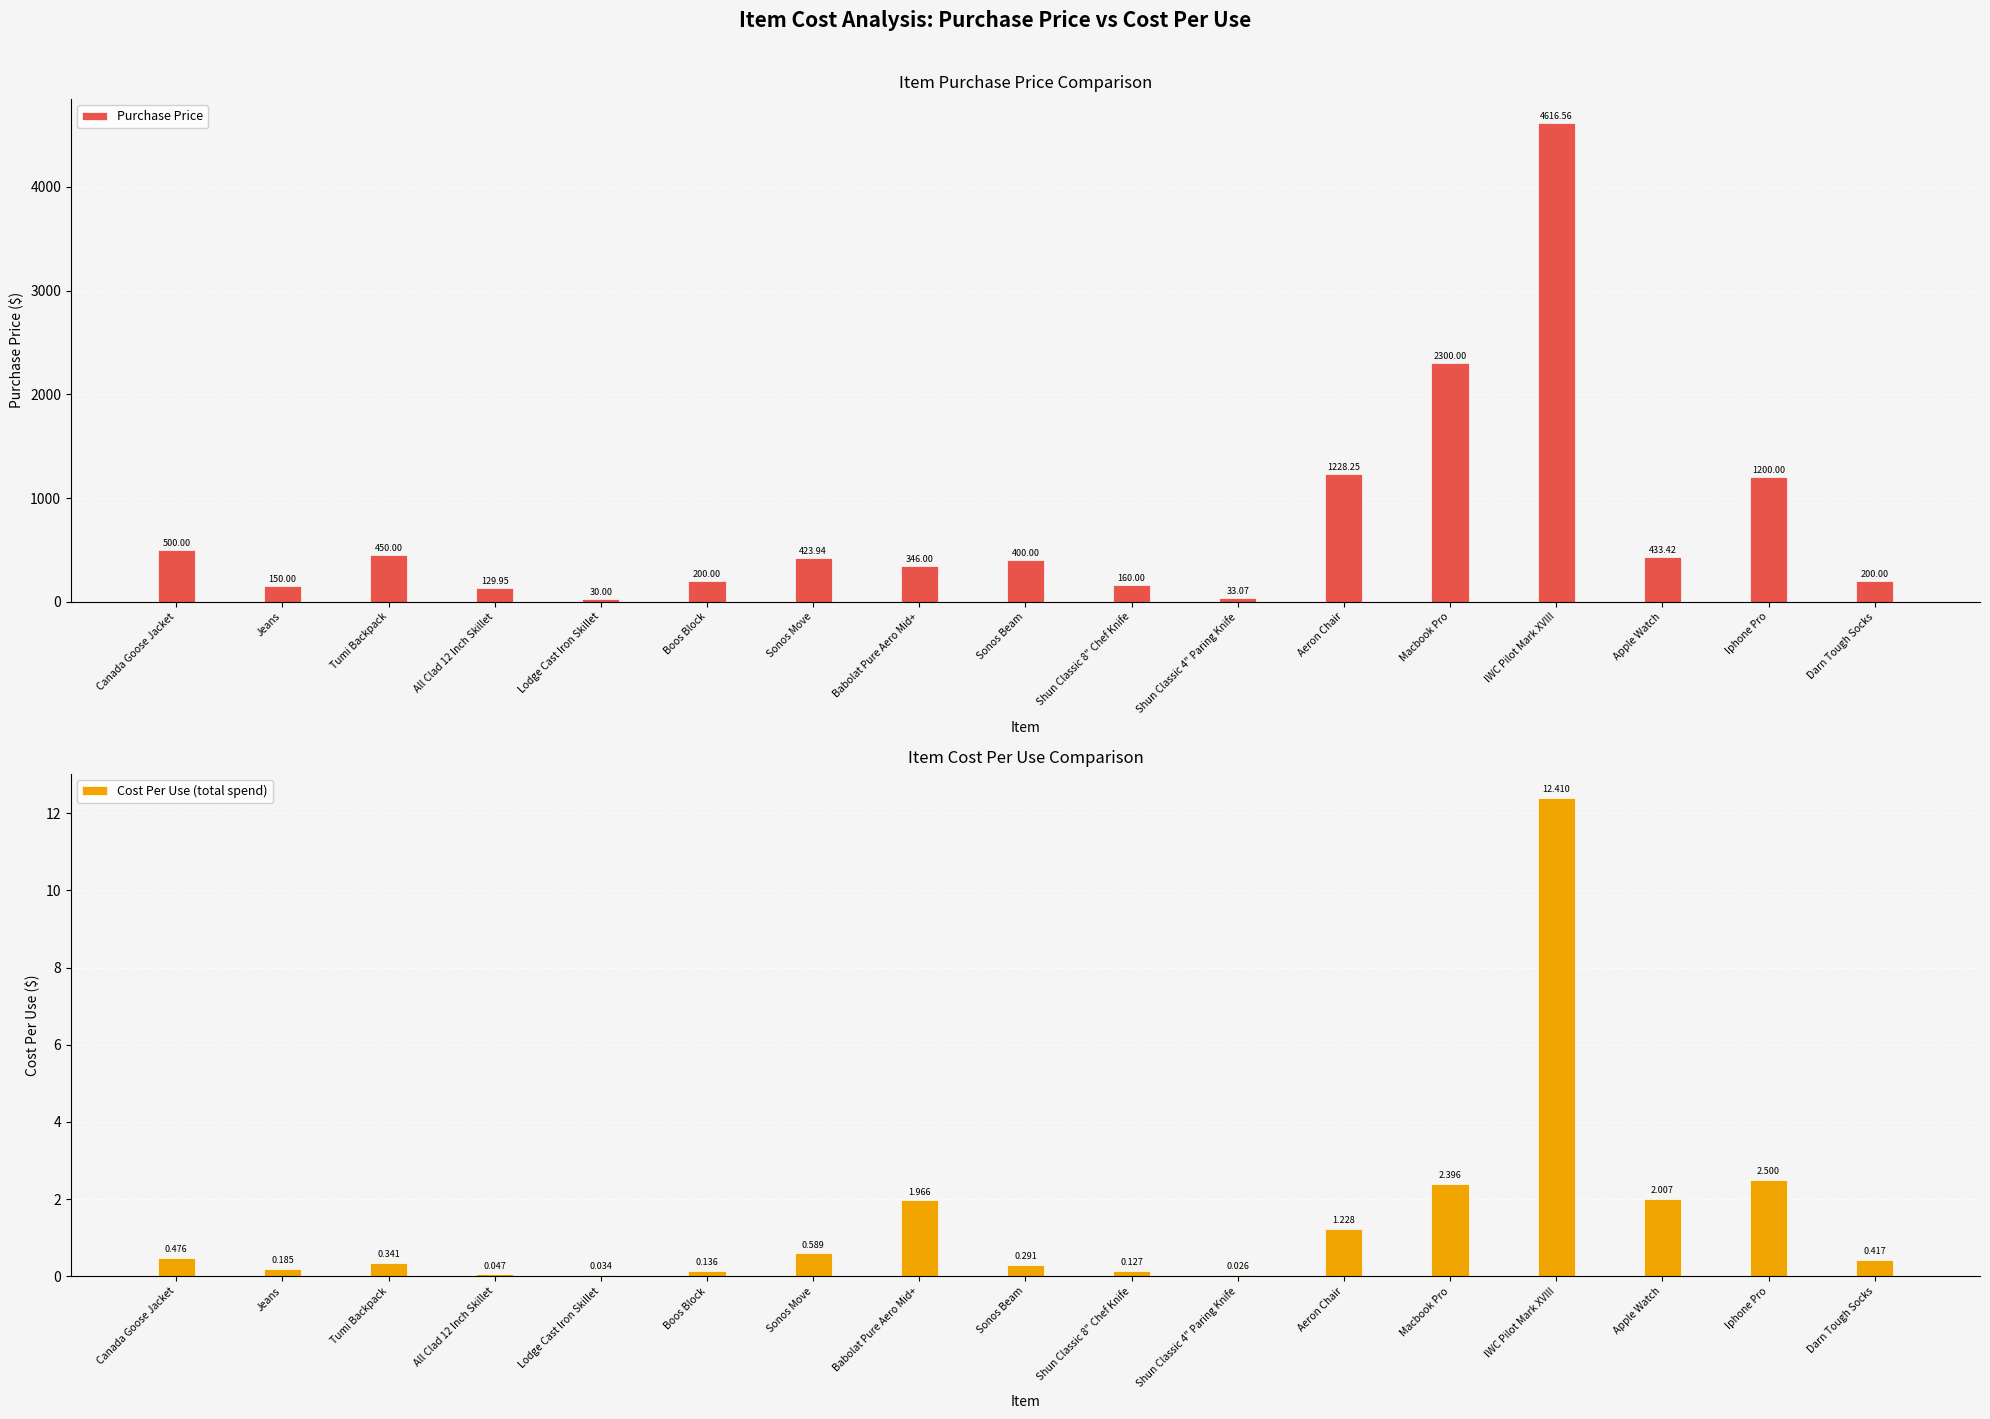

List the series in order of their overall mean, lowest first.

Cost Per Use (total spend), Purchase Price